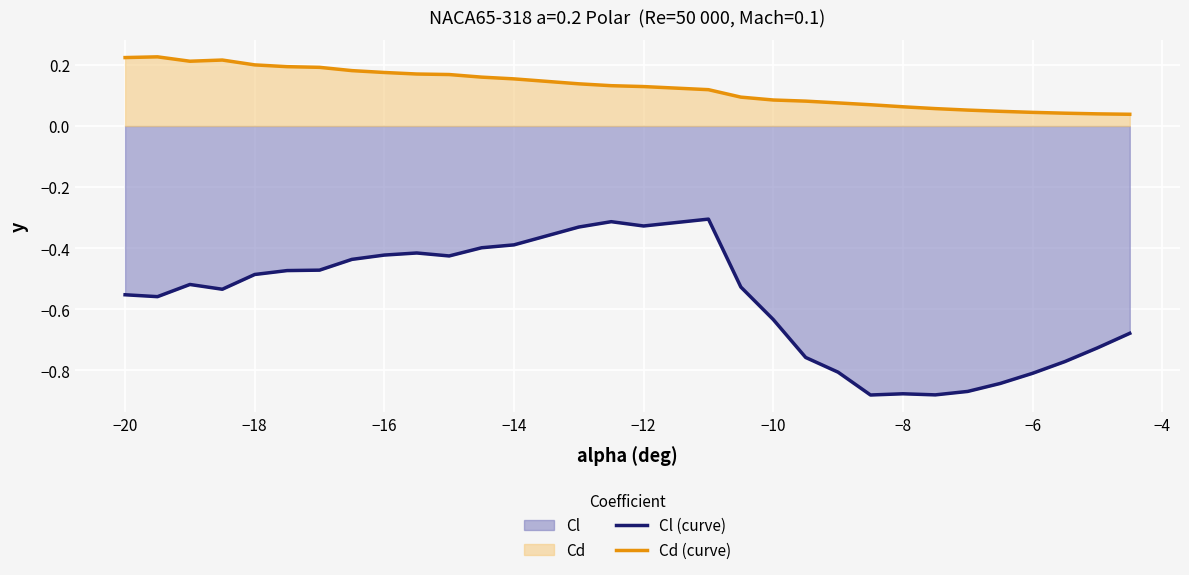

Is it true that Cd (curve) equals 0.2 at −12?

False